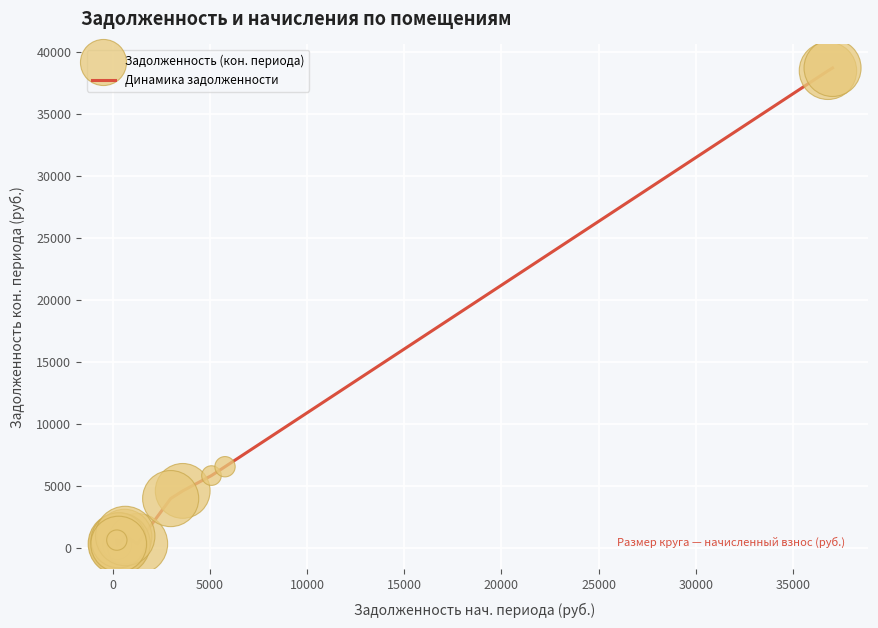

What is the greatest value displayed?

38715.3